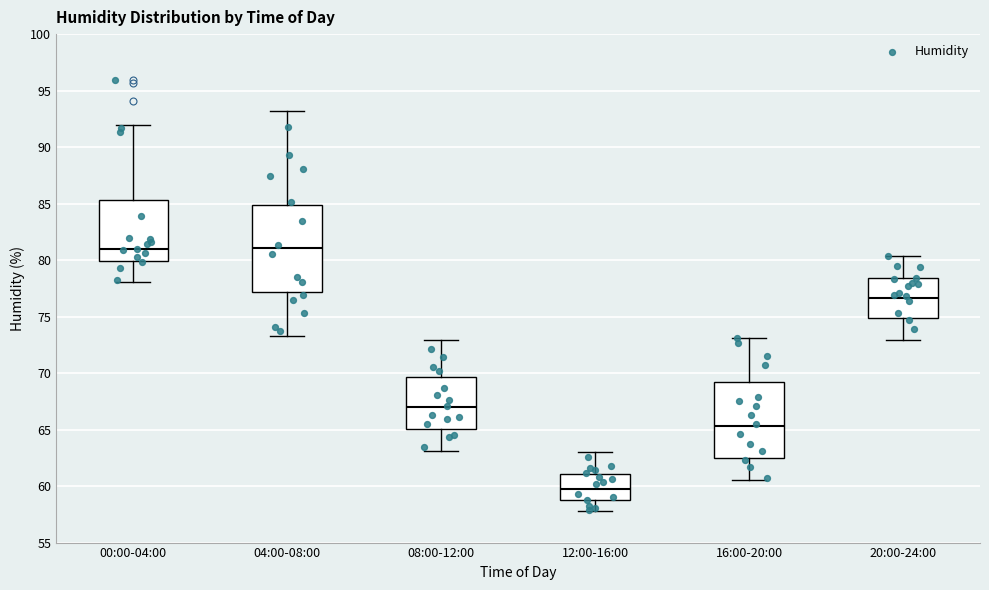

Reading left to right, read every box against the y-axis: the position of its median line, the range the box covers, and the ends of its whiskers. The values are not printed on the chart, so give them approximately, as read against the axis.

00:00-04:00: median 81.0, box 80.0 to 85.5, whiskers 78.0 to 92.0
04:00-08:00: median 81.0, box 77.0 to 85.0, whiskers 73.5 to 93.0
08:00-12:00: median 67.0, box 65.0 to 69.5, whiskers 63.0 to 73.0
12:00-16:00: median 60.0, box 59.0 to 61.0, whiskers 58.0 to 63.0
16:00-20:00: median 65.5, box 62.5 to 69.0, whiskers 60.5 to 73.0
20:00-24:00: median 76.5, box 75.0 to 78.5, whiskers 73.0 to 80.5